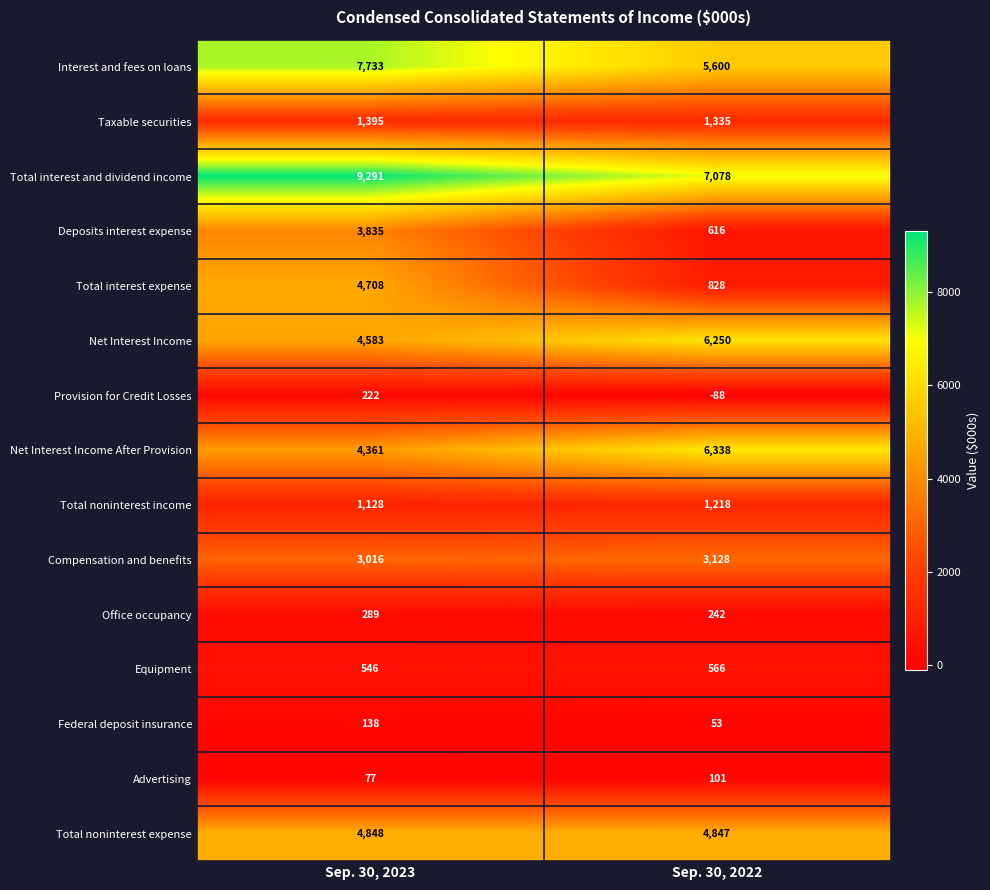

What is the smallest value displayed?

-88